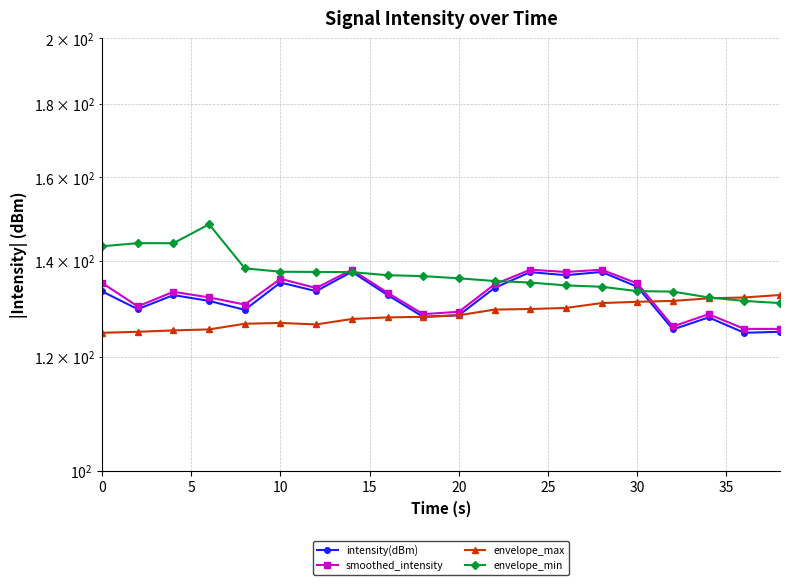

Reading left to right, transcribe all the data shown in this chart.

intensity(dBm): 133.3	129.5	132.5	131.3	129.4	135.2	133.3	137.6	132.5	128.0	128.3	134.0	137.5	136.8	137.5	134.3	125.4	127.8	124.7	124.9
smoothed_intensity: 135.1	130.1	133.2	132.0	130.5	136.0	134.0	138.0	133.0	128.5	129.0	134.8	138.0	137.5	138.0	135.0	126.0	128.5	125.5	125.5
envelope_max: 124.7	124.9	125.2	125.4	126.5	126.7	126.4	127.5	127.8	128.0	128.3	129.4	129.6	129.8	130.8	131.1	131.3	131.8	132.0	132.5
envelope_min: 143.3	144.0	144.0	148.4	138.3	137.6	137.5	137.5	136.8	136.6	136.1	135.5	135.2	134.6	134.3	133.3	133.2	132.0	131.3	130.8